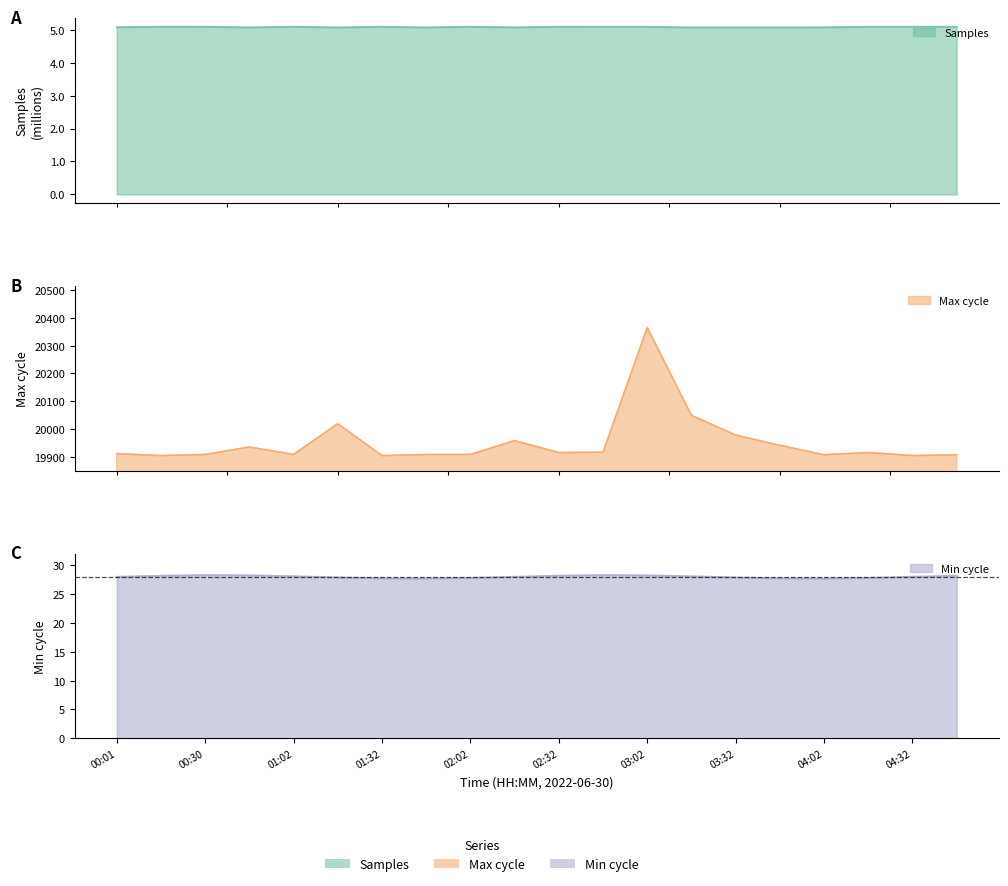

True or false: Samples and Max_cycle cross at least once.

False